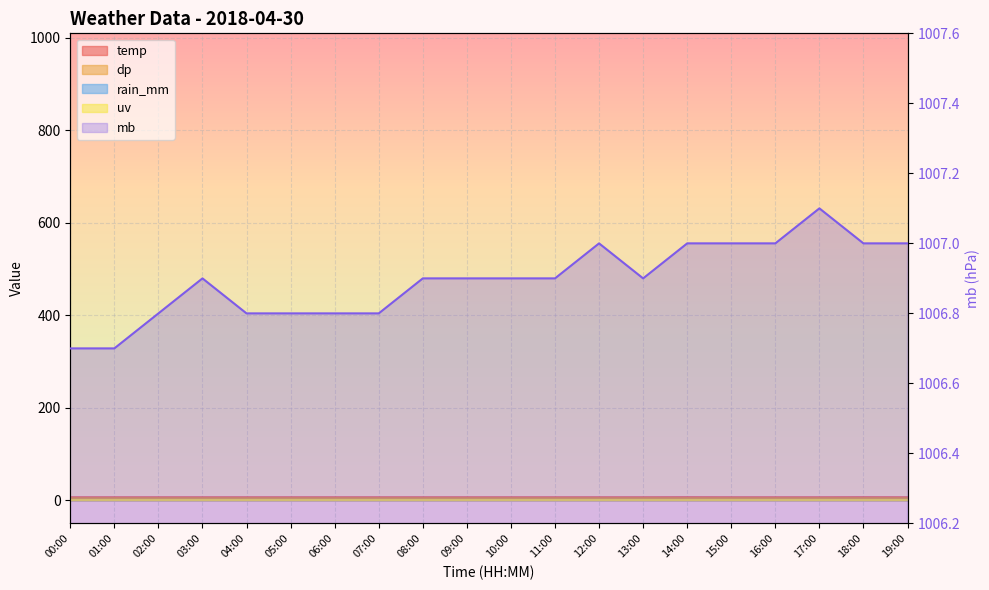

Which category has the lowest value in the mb series?

00:00